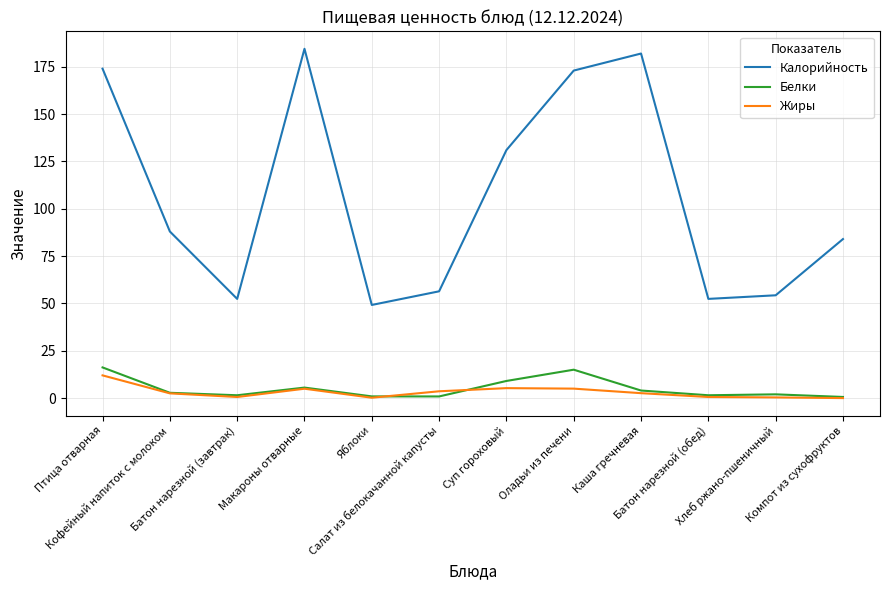

True or false: Калорийность and Жиры cross at least once.

False